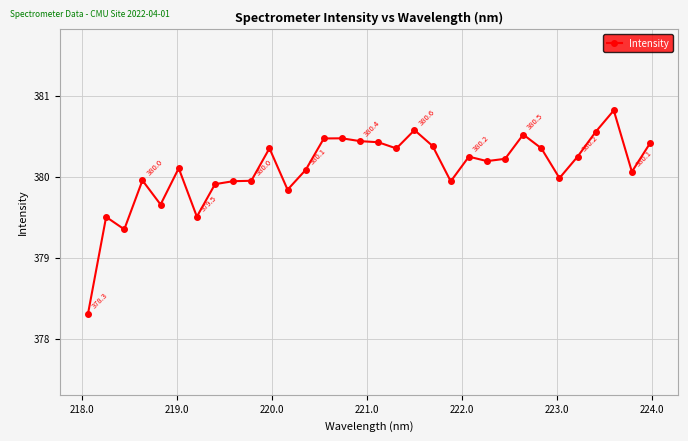

What is the difference between the maximum and minimum values?

2.5